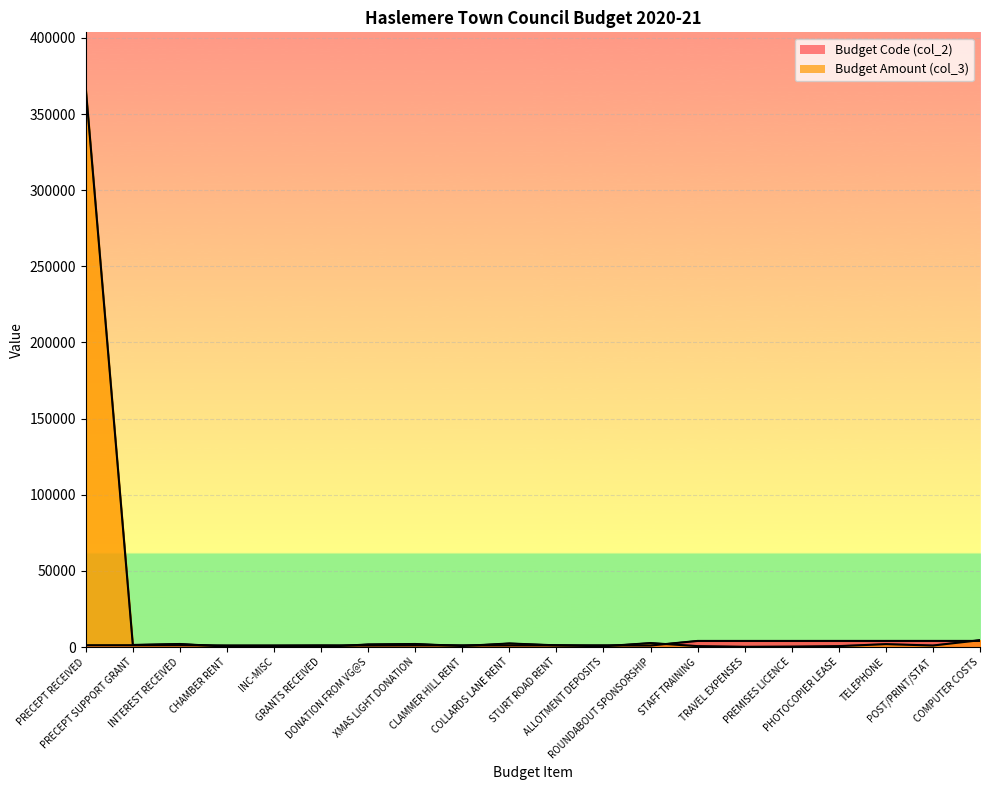

Which series ends up on top after the final intersection of Budget Code (col_2) and Budget Amount (col_3)?

Budget Amount (col_3)